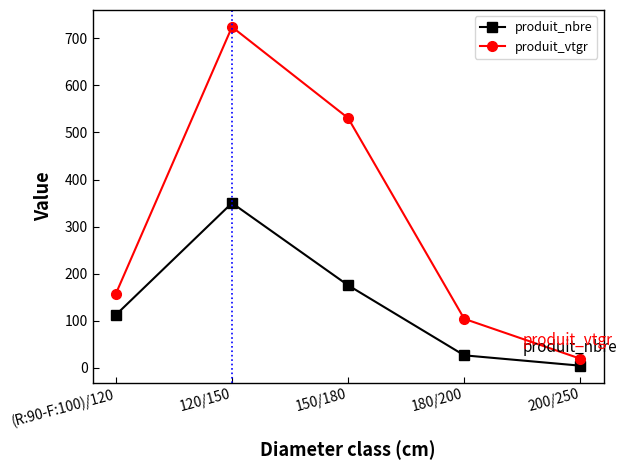

What is the smallest value displayed?

4.0